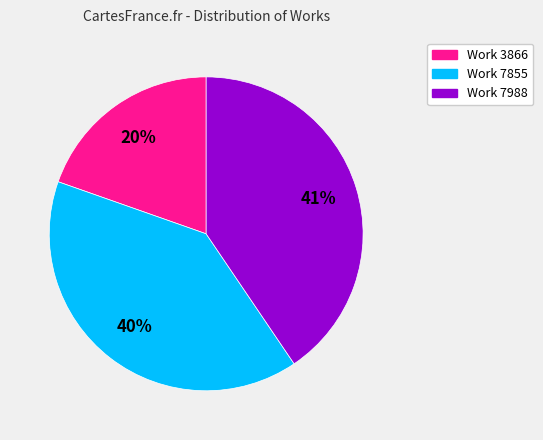

Which slice is the largest?

Work 7988